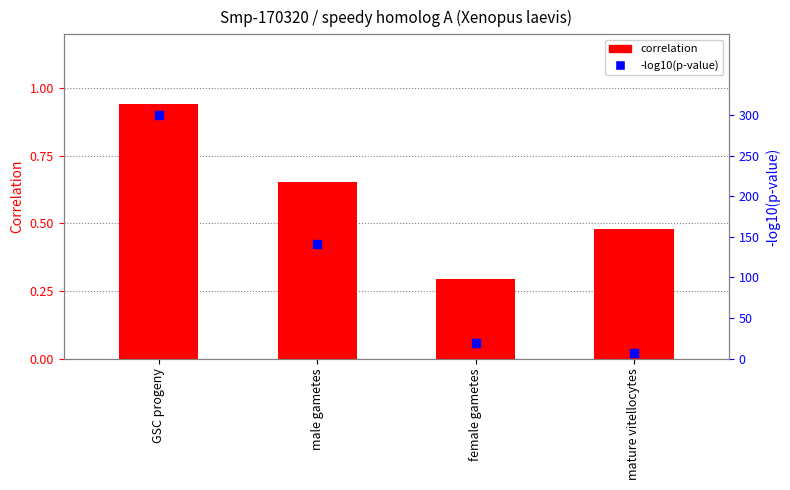

At which category is the sum across all series the highest?

GSC progeny